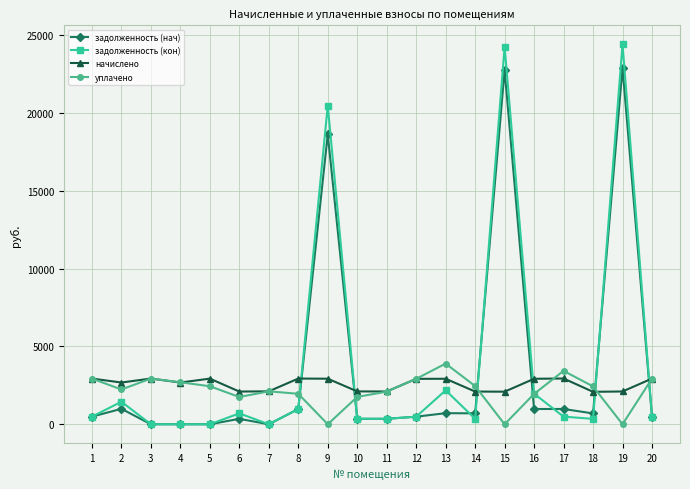

The value of уплачено at 12 is 3866.3. True or false?

False